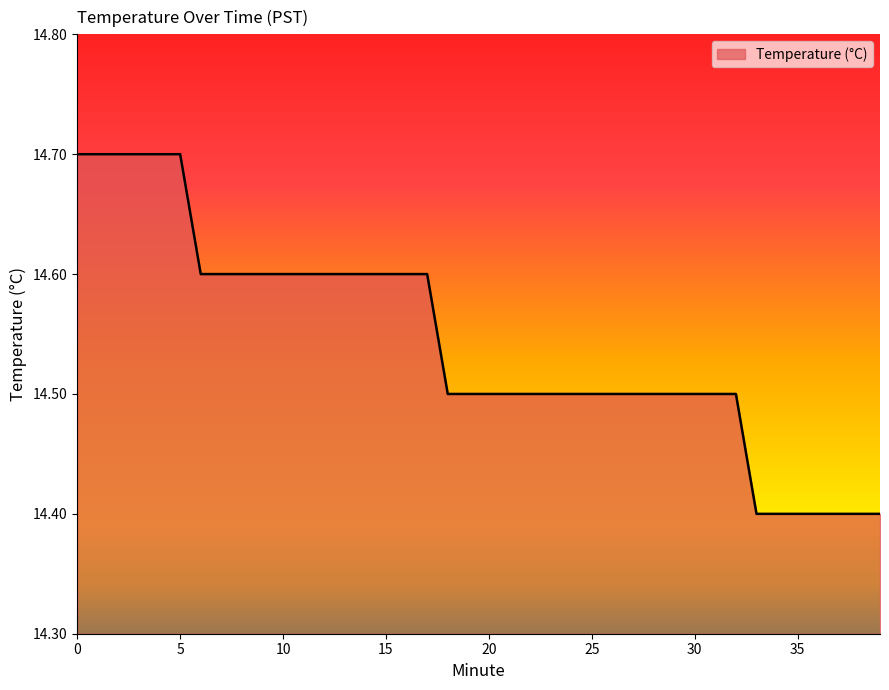

What is the smallest value displayed?

14.4